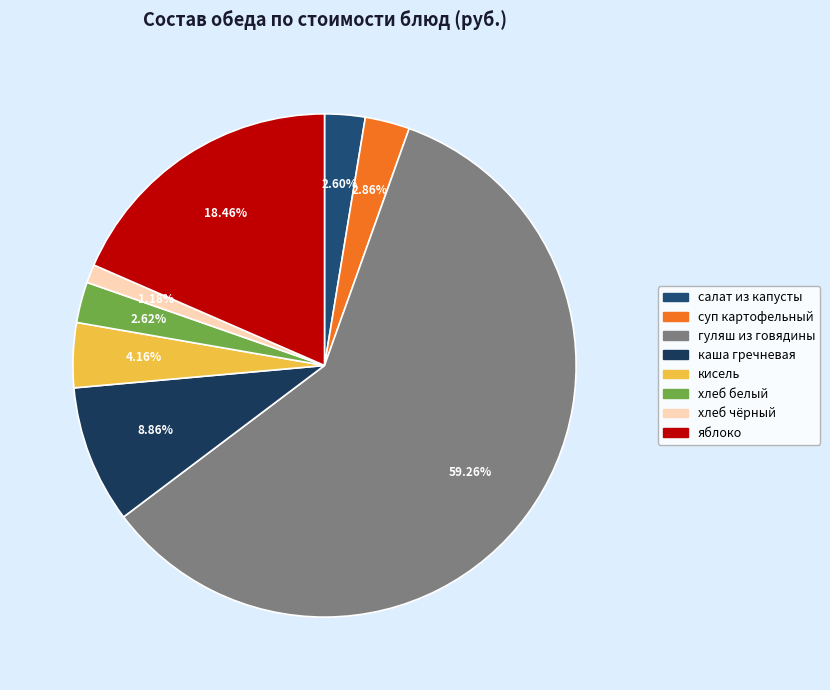

Is гуляш из говядины the majority of the pie?

Yes